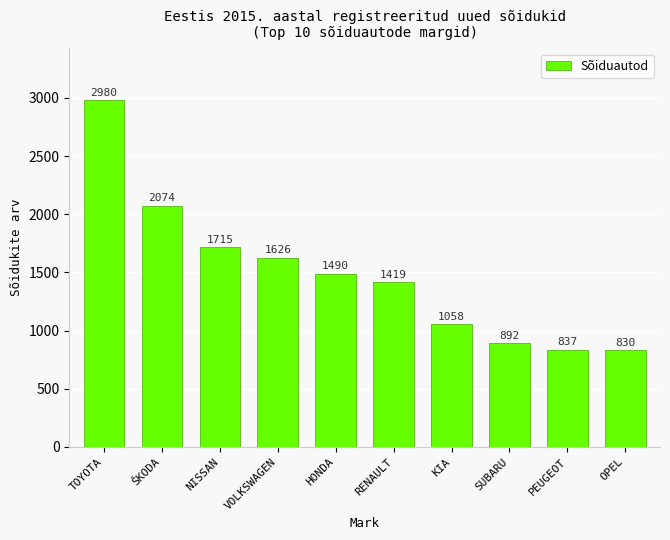

Rank the categories by value from highest to lowest.

TOYOTA, ŠKODA, NISSAN, VOLKSWAGEN, HONDA, RENAULT, KIA, SUBARU, PEUGEOT, OPEL